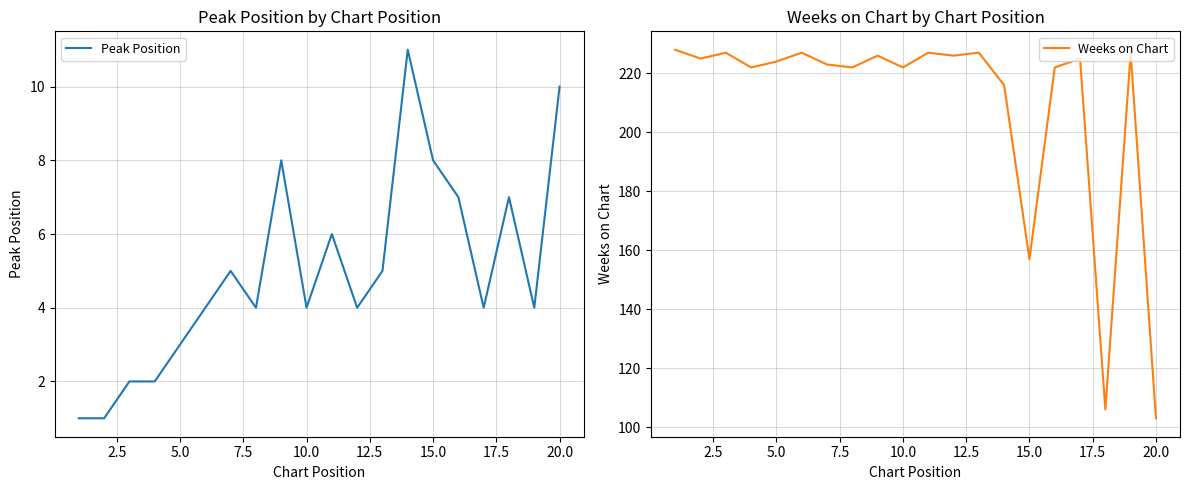

True or false: Weeks on Chart has a value of 221 at 15.0.

False